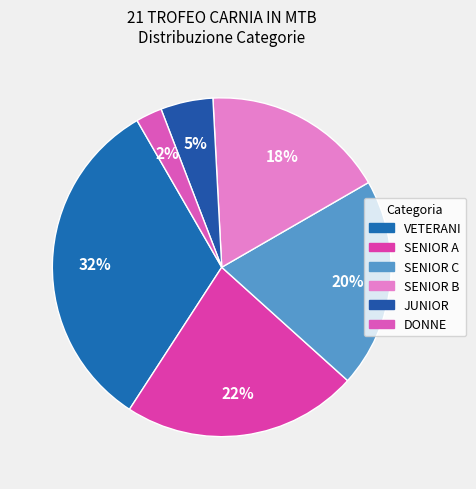

Rank the categories by value from lowest to highest.

DONNE, JUNIOR, SENIOR B, SENIOR C, SENIOR A, VETERANI